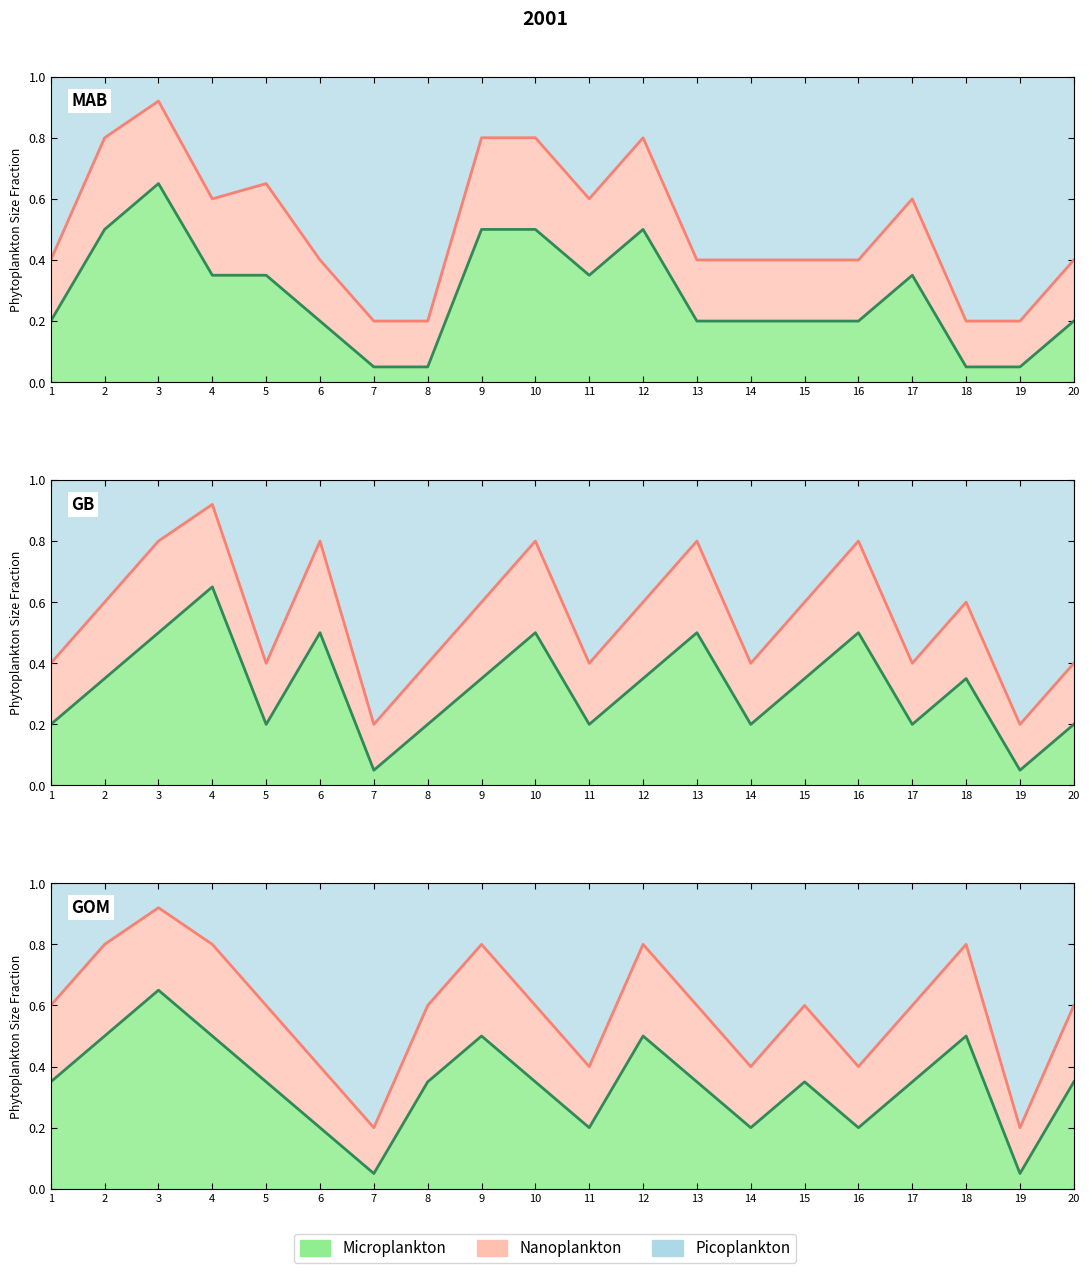

Is the value of col_4_panel1 at 17 greater than the value of col_4_panel2 at 3?

No